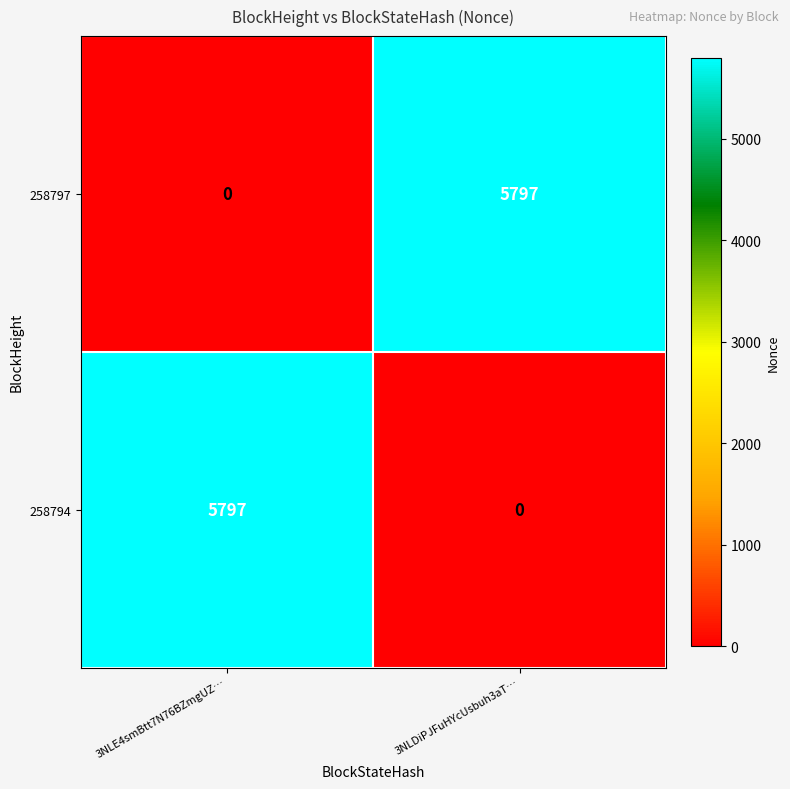

What is the spread (max minus min) of values at 3NLE4smBtt7N76BZmgUZ…?

5797